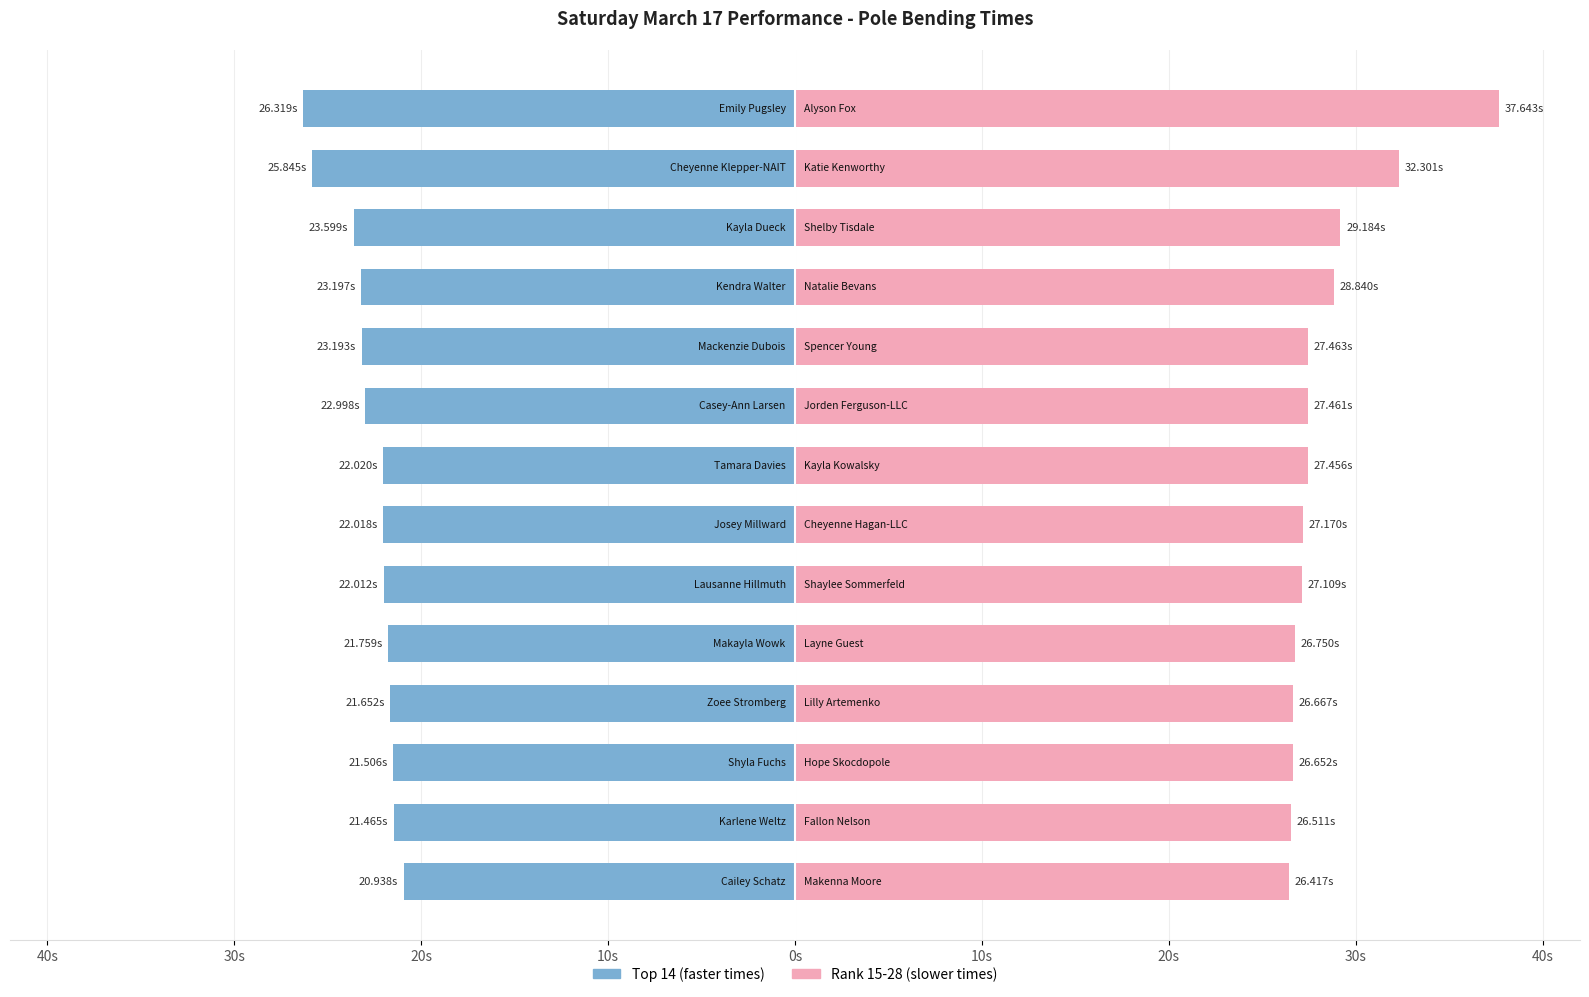

At 20s, list the series in order from largest to smallest.

Rank 15-28 (slower times), Top 14 (faster times)